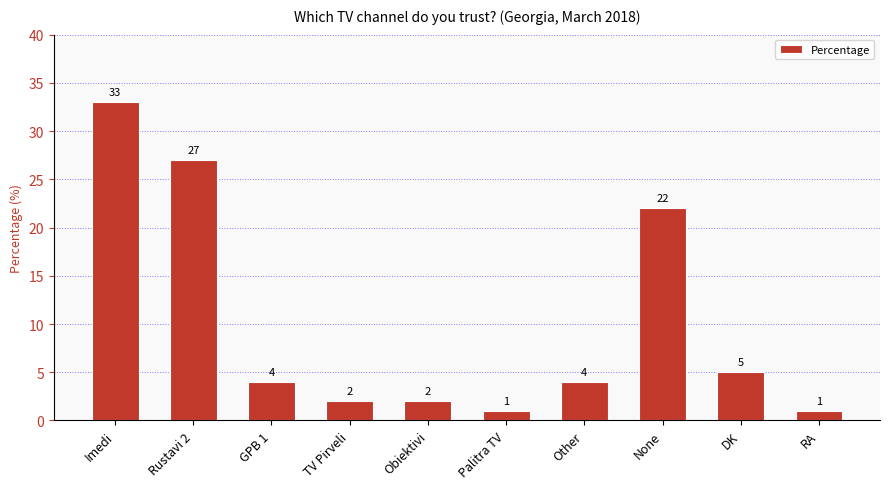

What is the change in value from Other to None?

+18